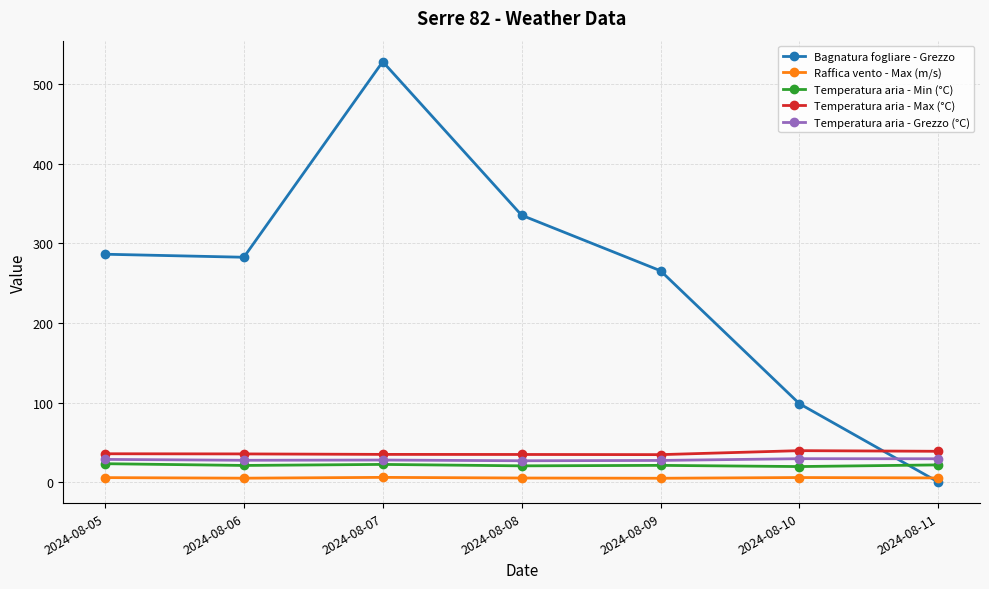

Is the value of Raffica vento - Max (m/s) at 2024-08-08 greater than the value of Temperatura aria - Max (°C) at 2024-08-07?

No